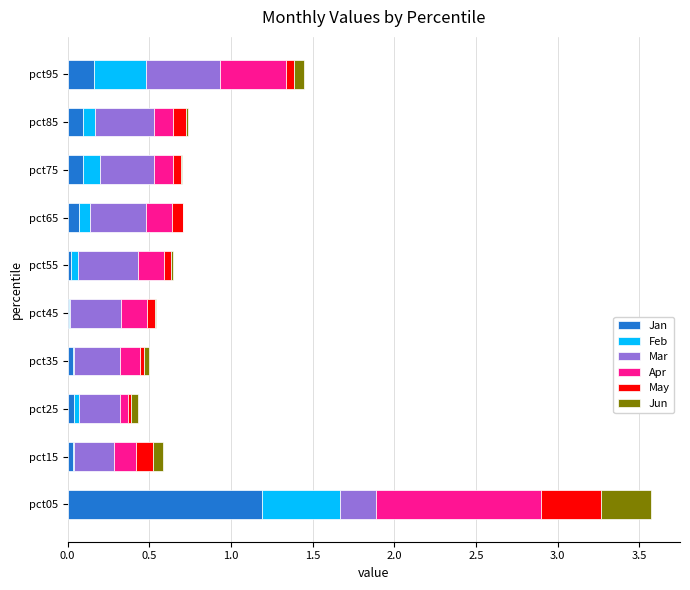

At which category is the sum across all series the highest?

pct05